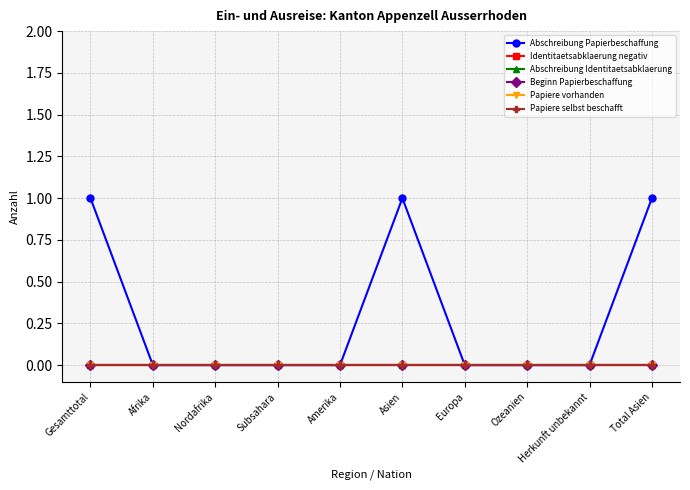

Rank the series by their maximum value, from lowest to highest.

Identitaetsabklaerung negativ, Abschreibung Identitaetsabklaerung, Beginn Papierbeschaffung, Papiere vorhanden, Papiere selbst beschafft, Abschreibung Papierbeschaffung